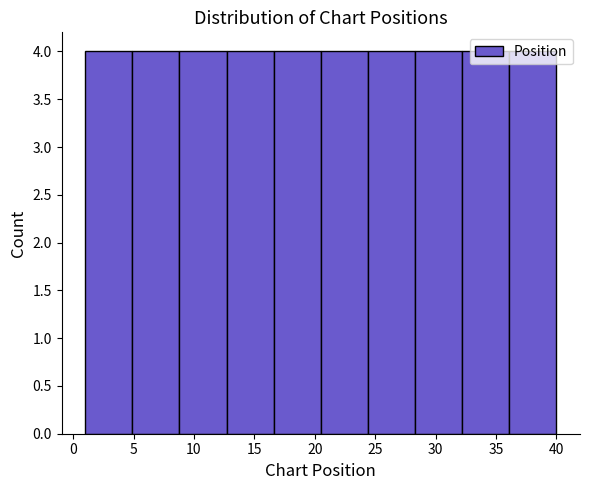

Reading left to right, transcribe this chart: for each bar, give the range it covers on the x-axis and its height. Neither the bar edges nor the heights are printed on the chart, so give them approximately, as read against the axes.

1.0 to 4.9: 4
4.9 to 8.8: 4
8.8 to 12.7: 4
12.7 to 16.6: 4
16.6 to 20.5: 4
20.5 to 24.4: 4
24.4 to 28.3: 4
28.3 to 32.2: 4
32.2 to 36.1: 4
36.1 to 40.0: 4